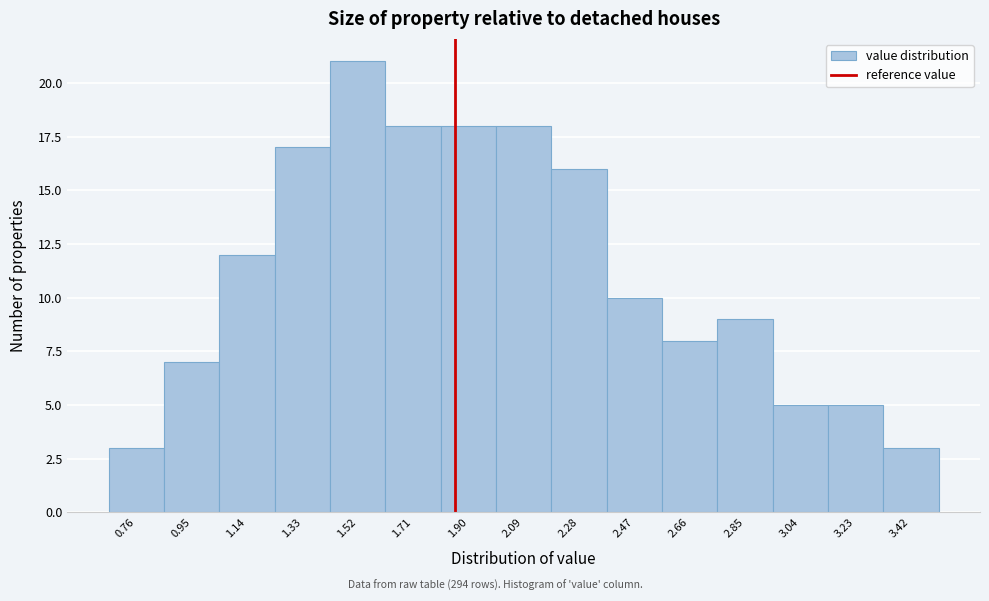

Reading left to right, extract all data points from this chart.

3	7	12	17	21	18	18	18	16	10	8	9	5	5	3